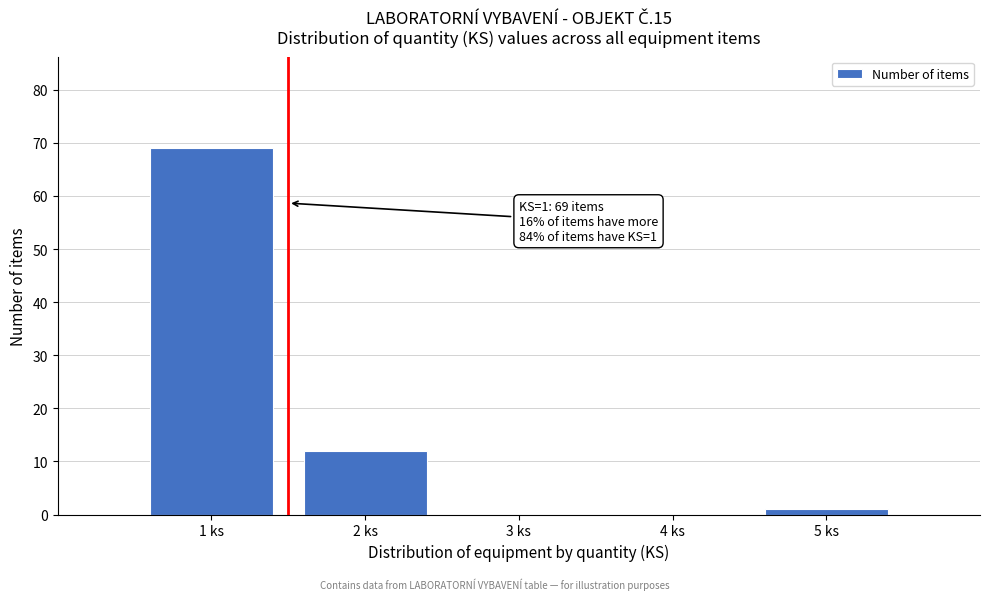

Which range on the x-axis has the tallest bar?

0.5 to 1.5